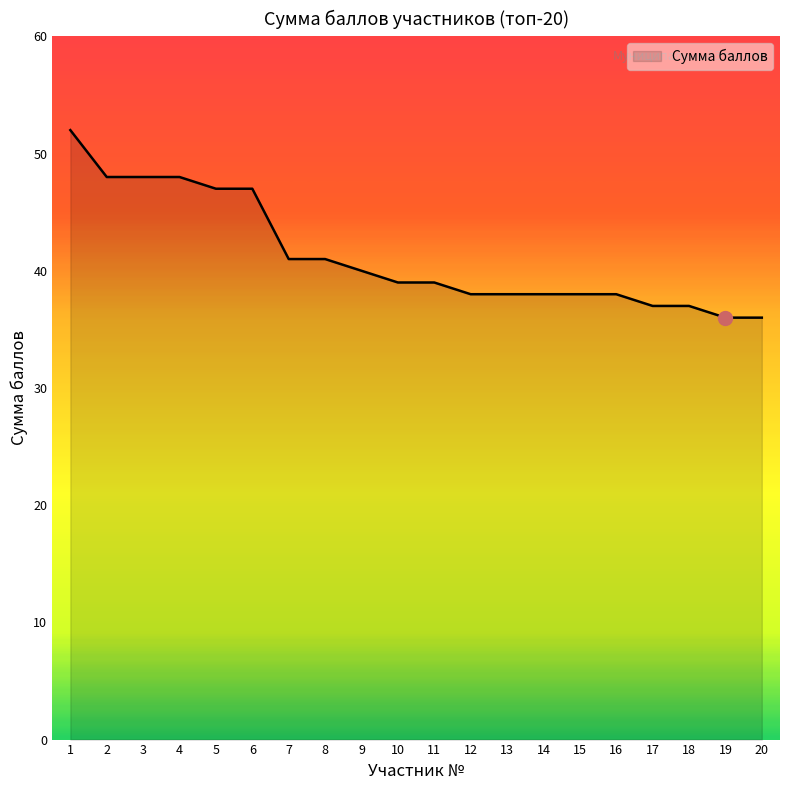

Does the chart have visible grid lines?

No